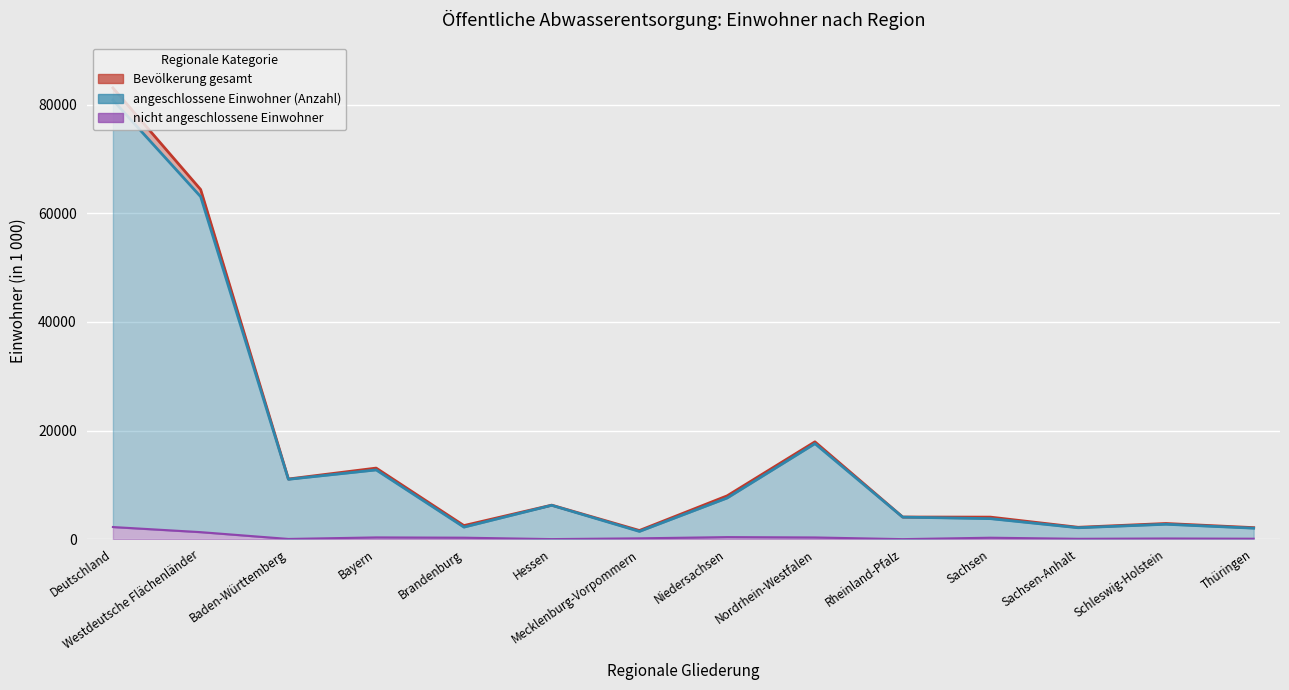

At which category is the sum across all series the highest?

Deutschland